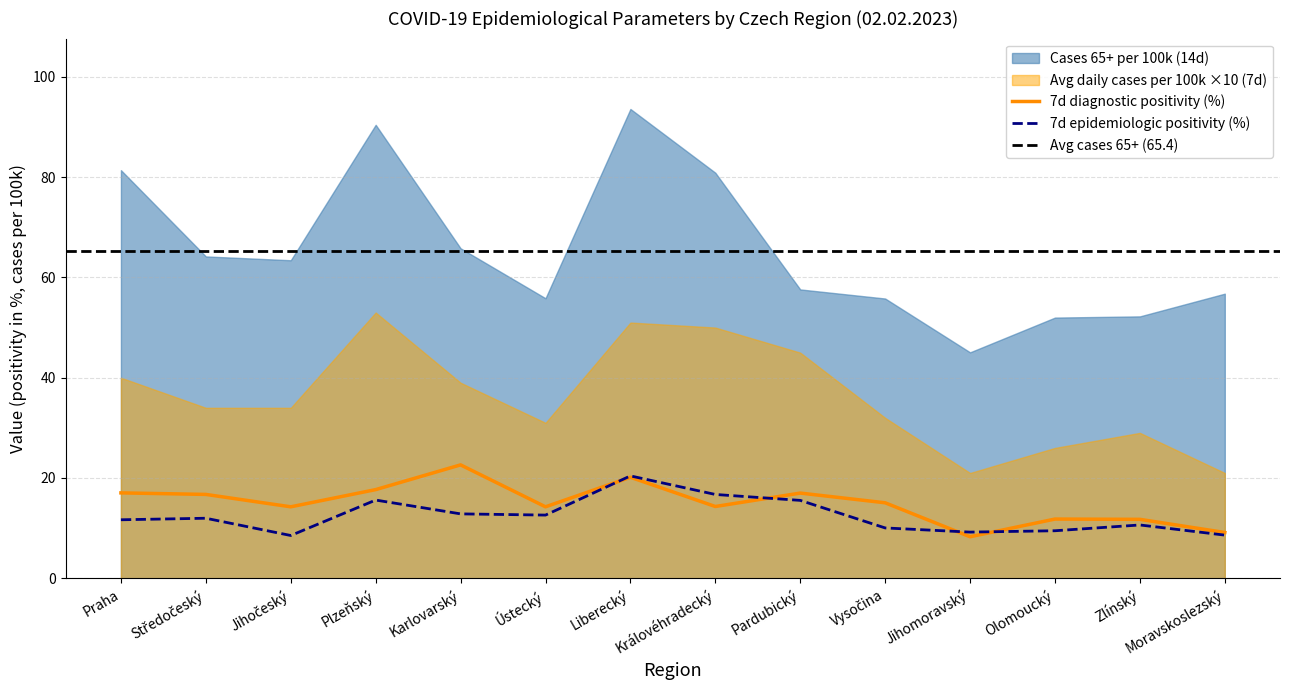

The value of 7d epidemiologic positivity (%) at Karlovarský is 12.8. True or false?

True